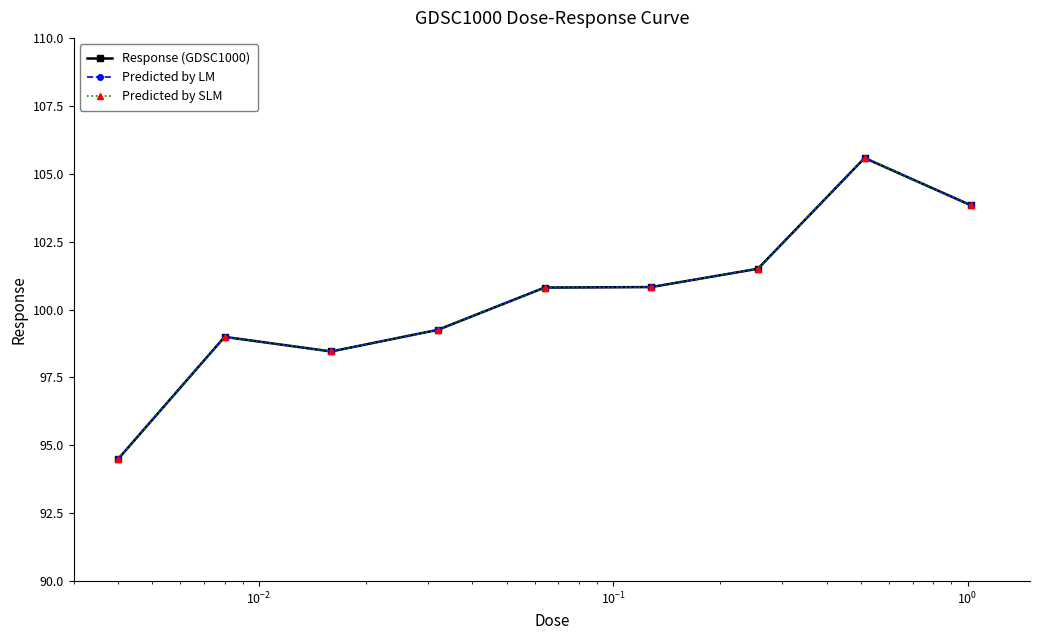

Reading right to left, list all the values displayed in this chart.

Response (GDSC1000): 103.8	105.6	101.5	100.8	100.8	99.3	98.5	99.0	94.5
Predicted by LM: 103.8	105.6	101.5	100.8	100.8	99.3	98.5	99.0	94.5
Predicted by SLM: 103.8	105.6	101.5	100.8	100.8	99.3	98.5	99.0	94.5